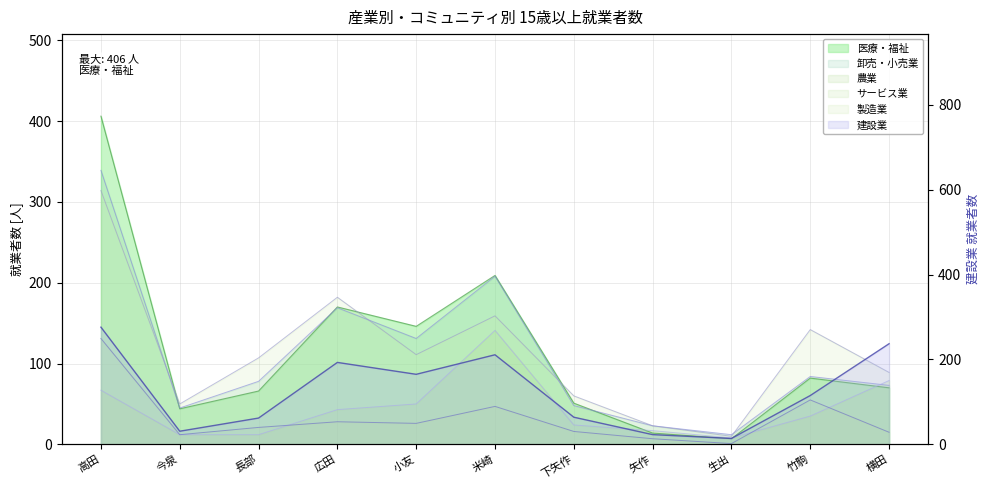

Which series changed the most between 今泉 and 広田?

建設業